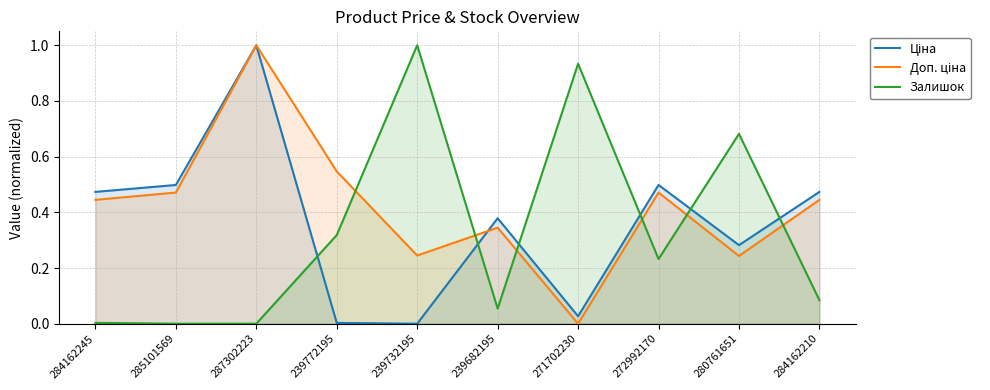

At which label is Ціна closest to 0?

239732195